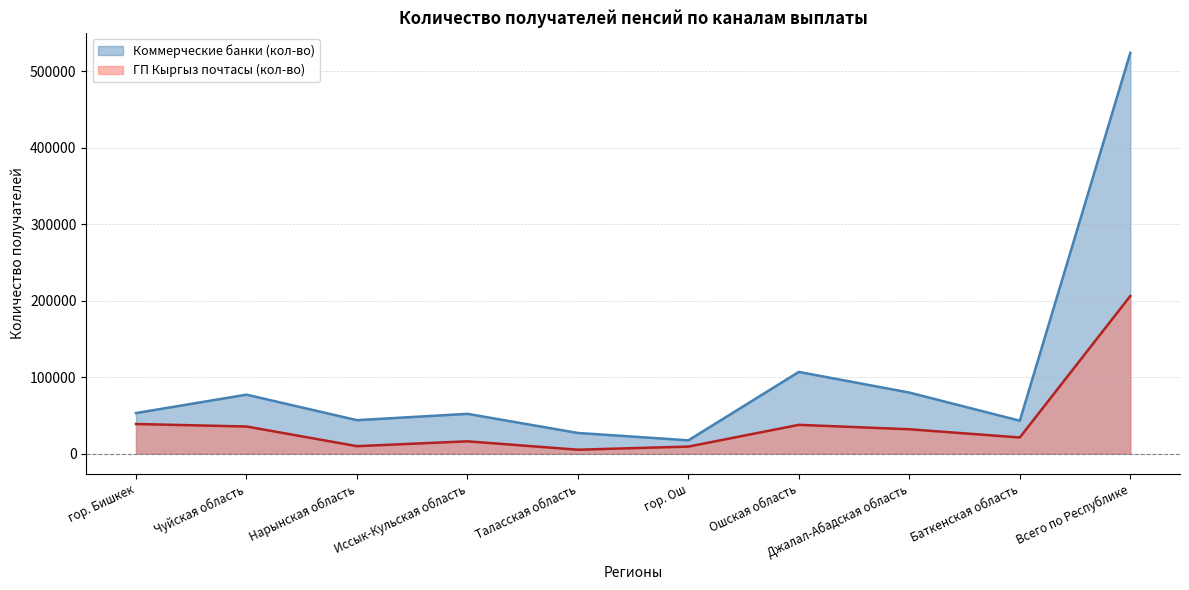

List the labels in order of ГП Кыргыз почтасы (кол-во) value, smallest first.

Таласская область, гор. Ош, Нарынская область, Иссык-Кульская область, Баткенская область, Джалал-Абадская область, Чуйская область, Ошская область, гор. Бишкек, Всего по Республике